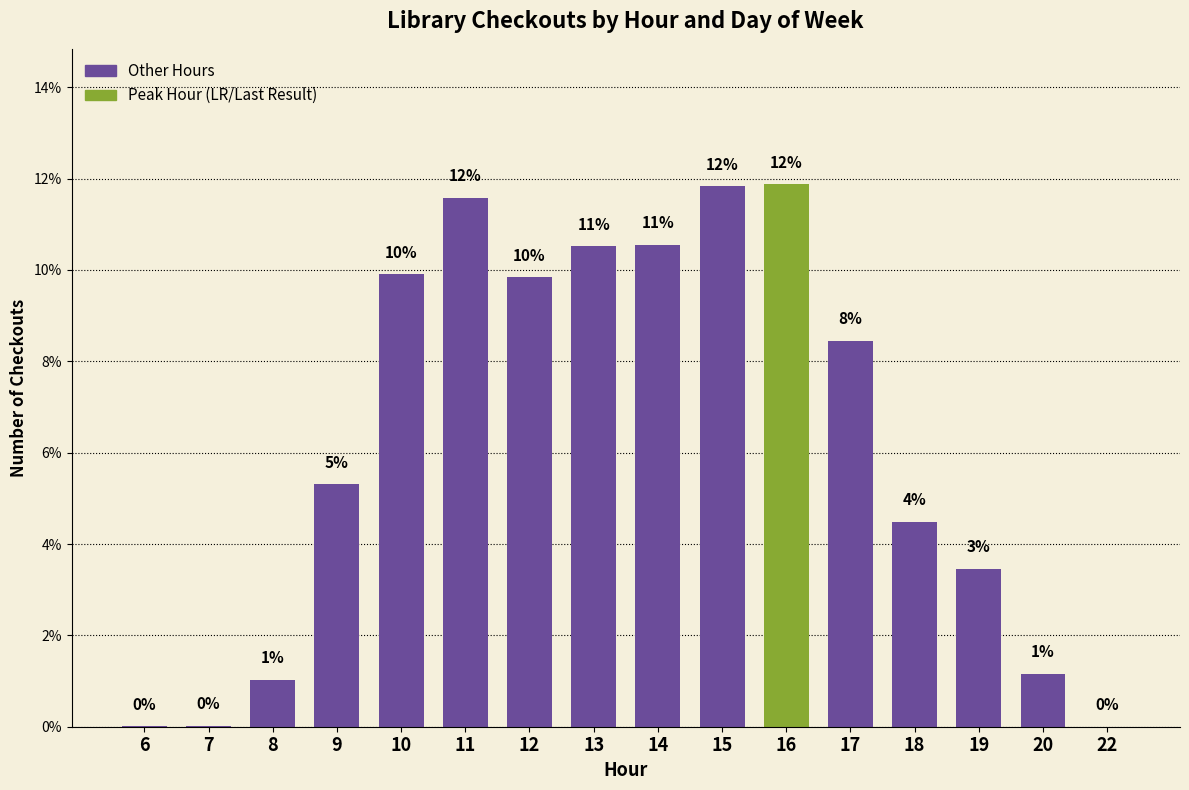

The chart shows a value of 7.9 at 18. True or false?

False